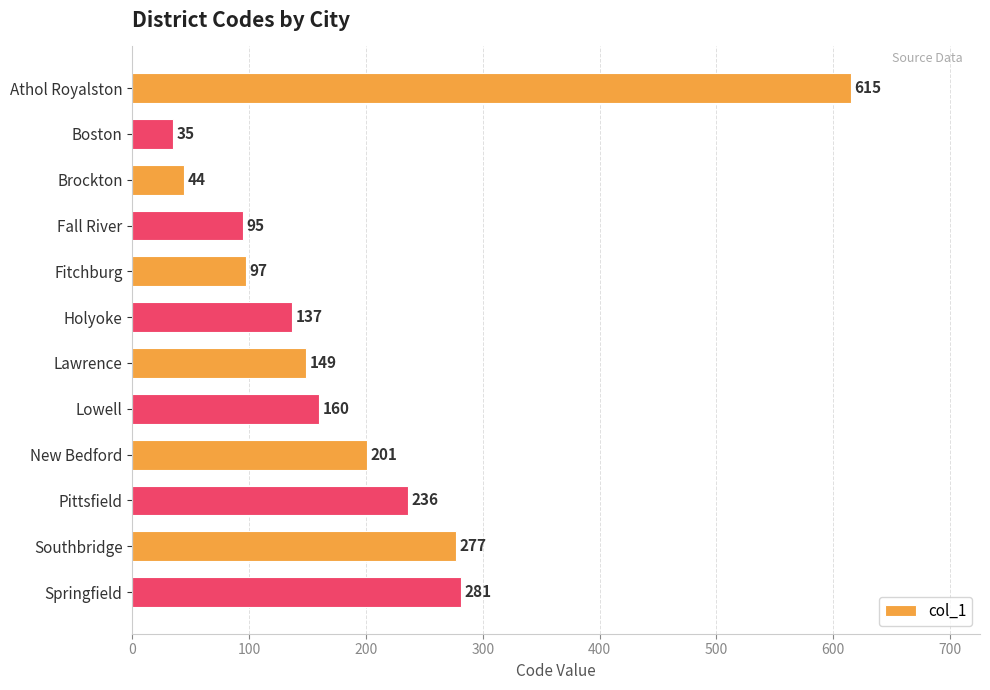

Reading top to bottom, transcribe all the data shown in this chart.

615	35	44	95	97	137	149	160	201	236	277	281